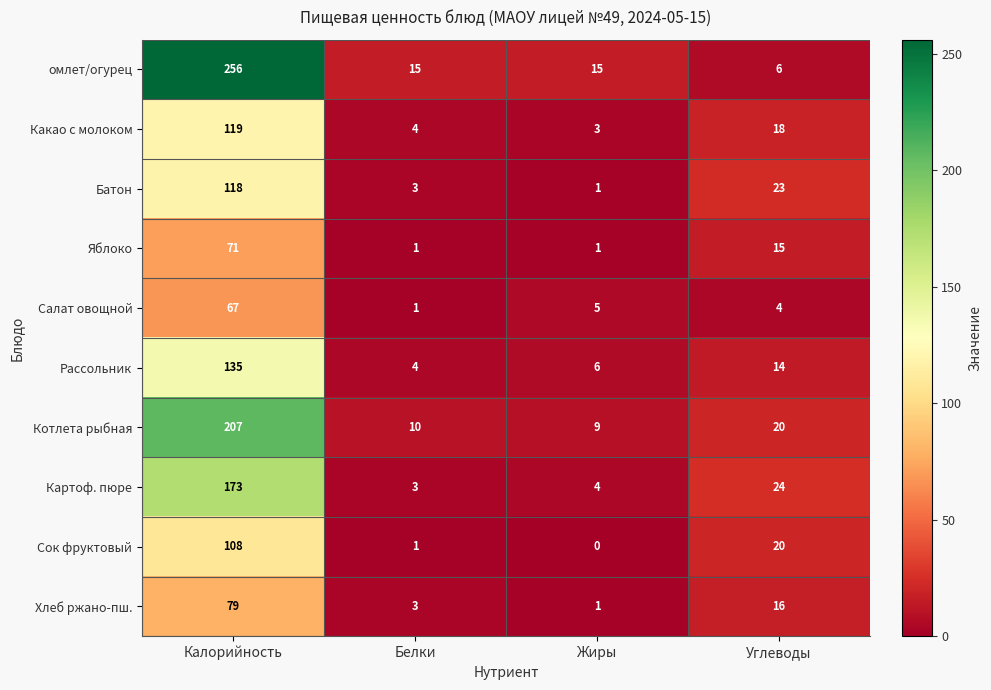

List the series in order of their peak value, lowest first.

Салат овощной, Яблоко, Хлеб ржано-пш., Сок фруктовый, Батон, Какао с молоком, Рассольник, Картоф. пюре, Котлета рыбная, омлет/огурец